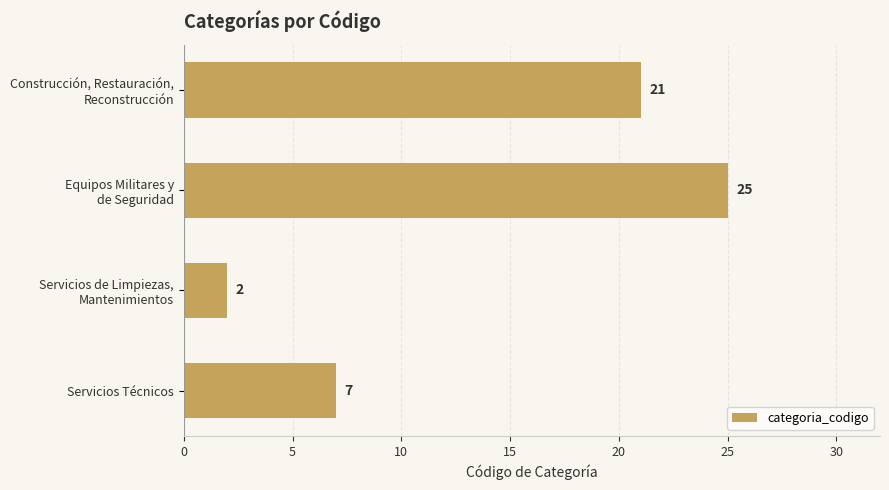

What is the value of the 1st bar from the top?

21